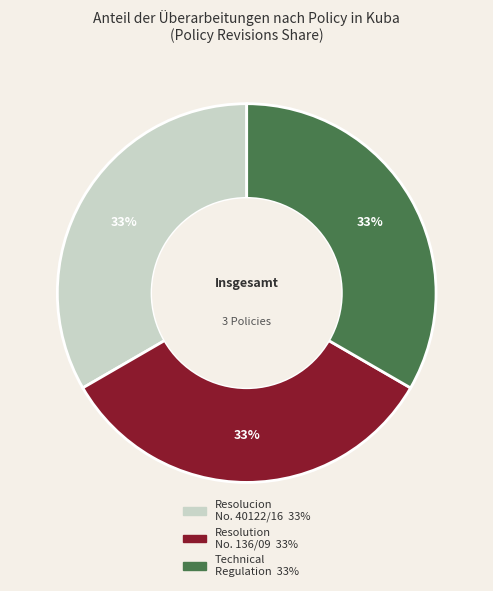

To the nearest percent, what is the average slice percentage?

33%